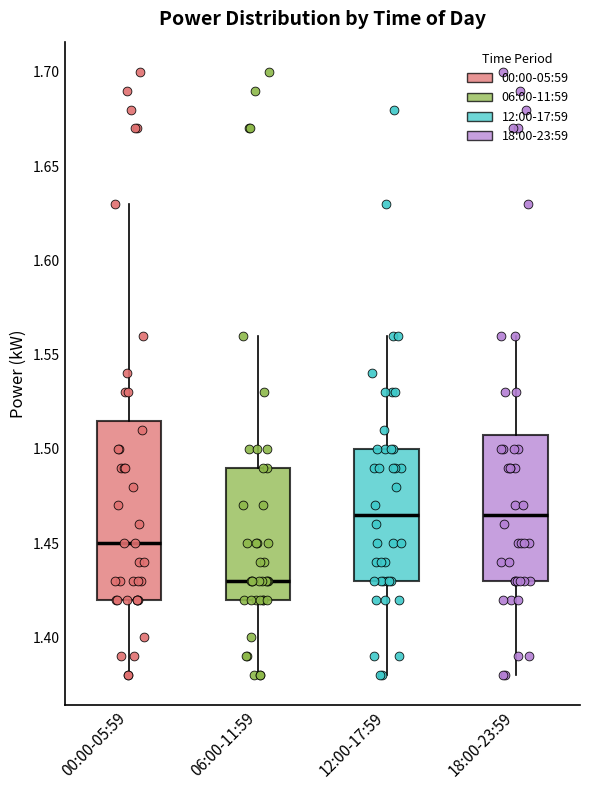

Which box has the lowest median line?

06:00-11:59